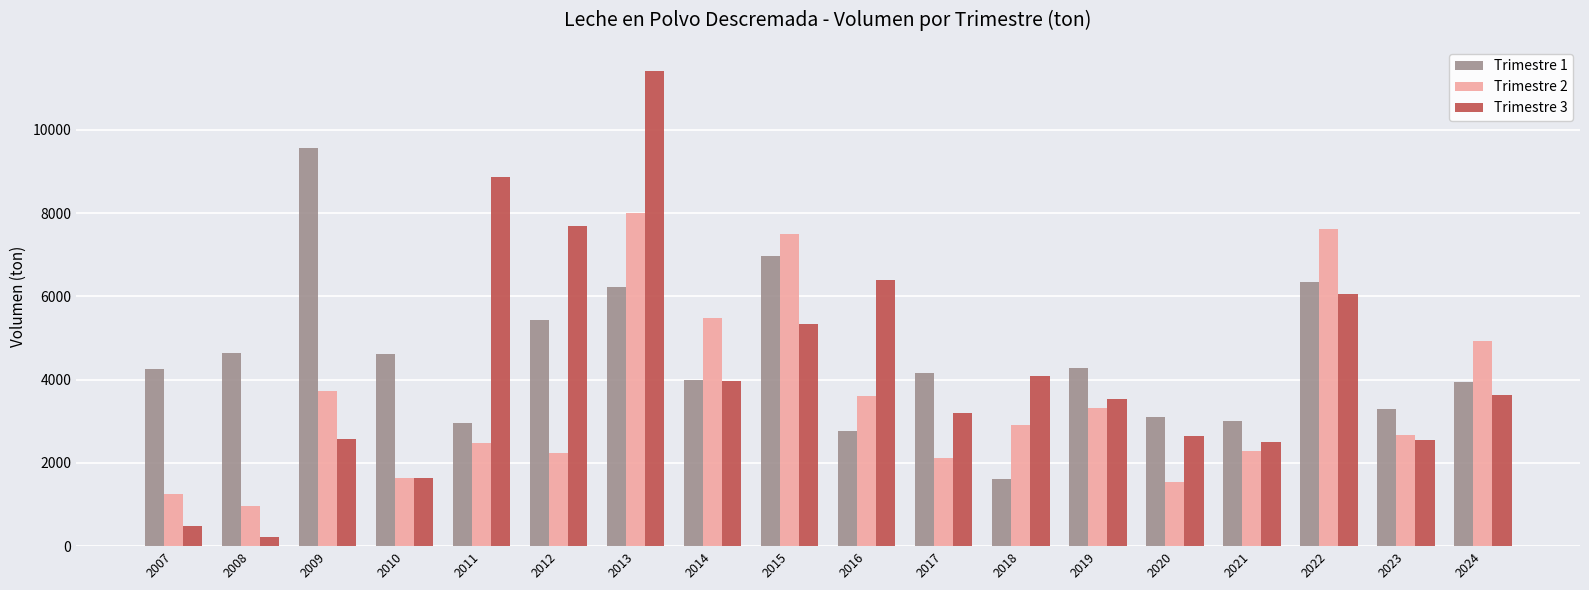

List the series in order of their overall mean, lowest first.

Trimestre 2, Trimestre 3, Trimestre 1